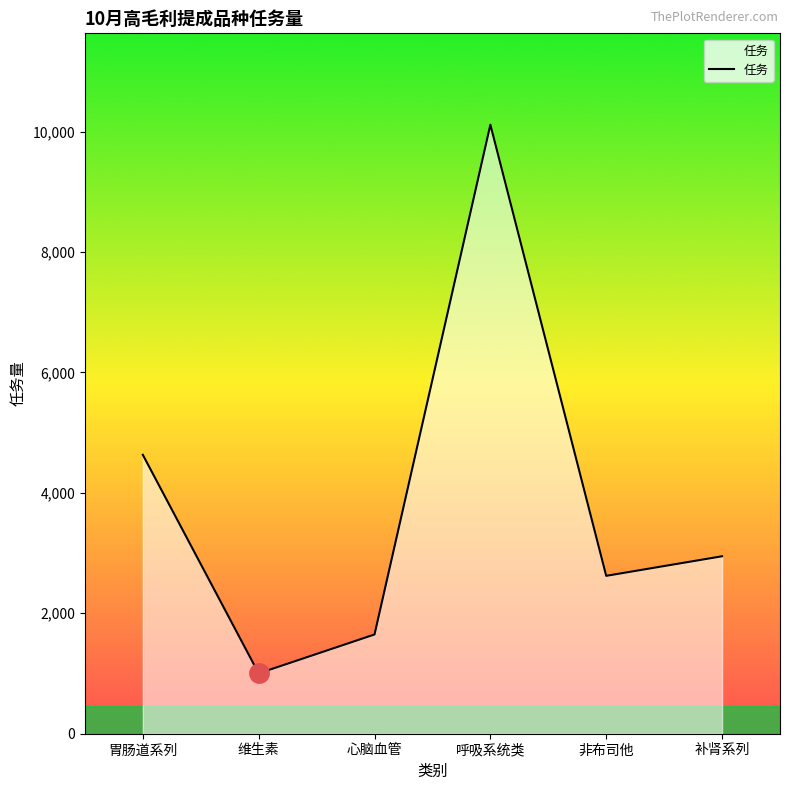

What is the sum of the values at 非布司他 and 补肾系列?

5569